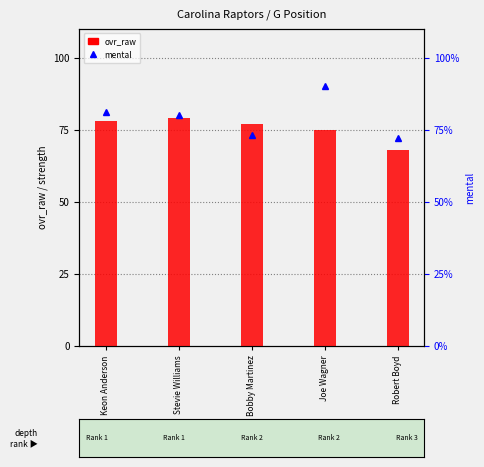

What are all the series names shown in the legend?

ovr_raw, mental